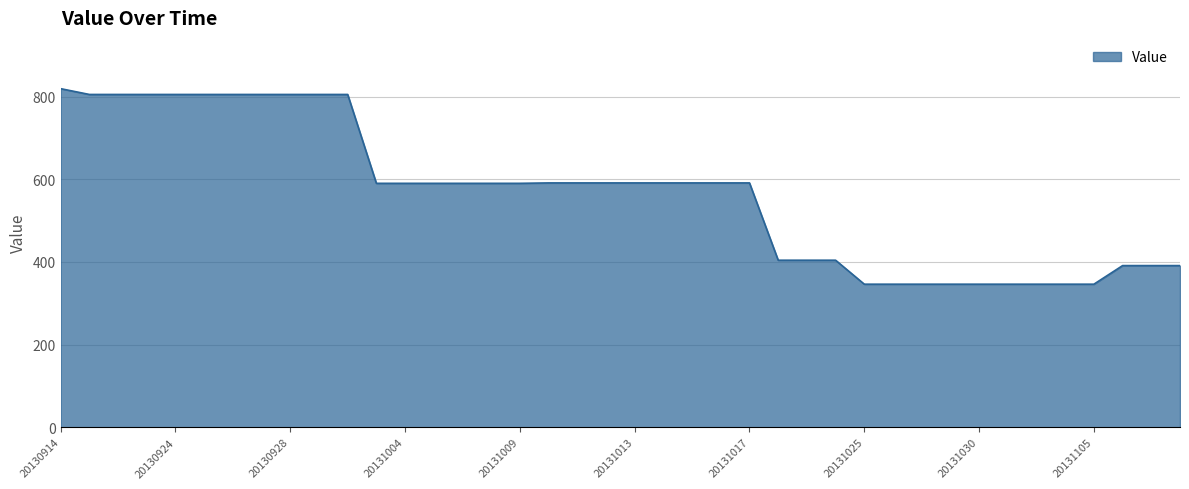

Does the chart have visible grid lines?

Yes